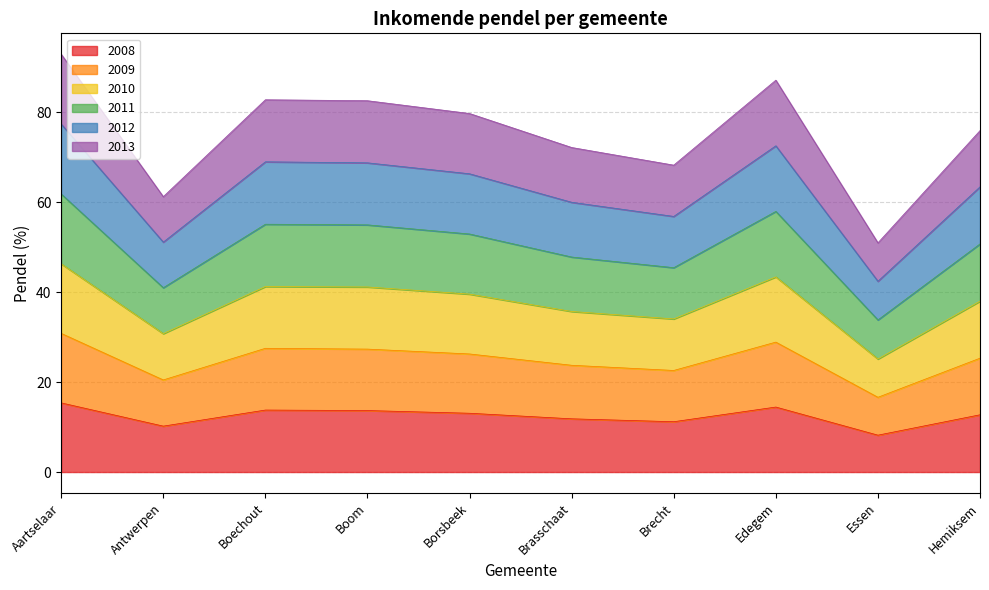

Is it true that 2008 equals 11.8 at Brasschaat?

True